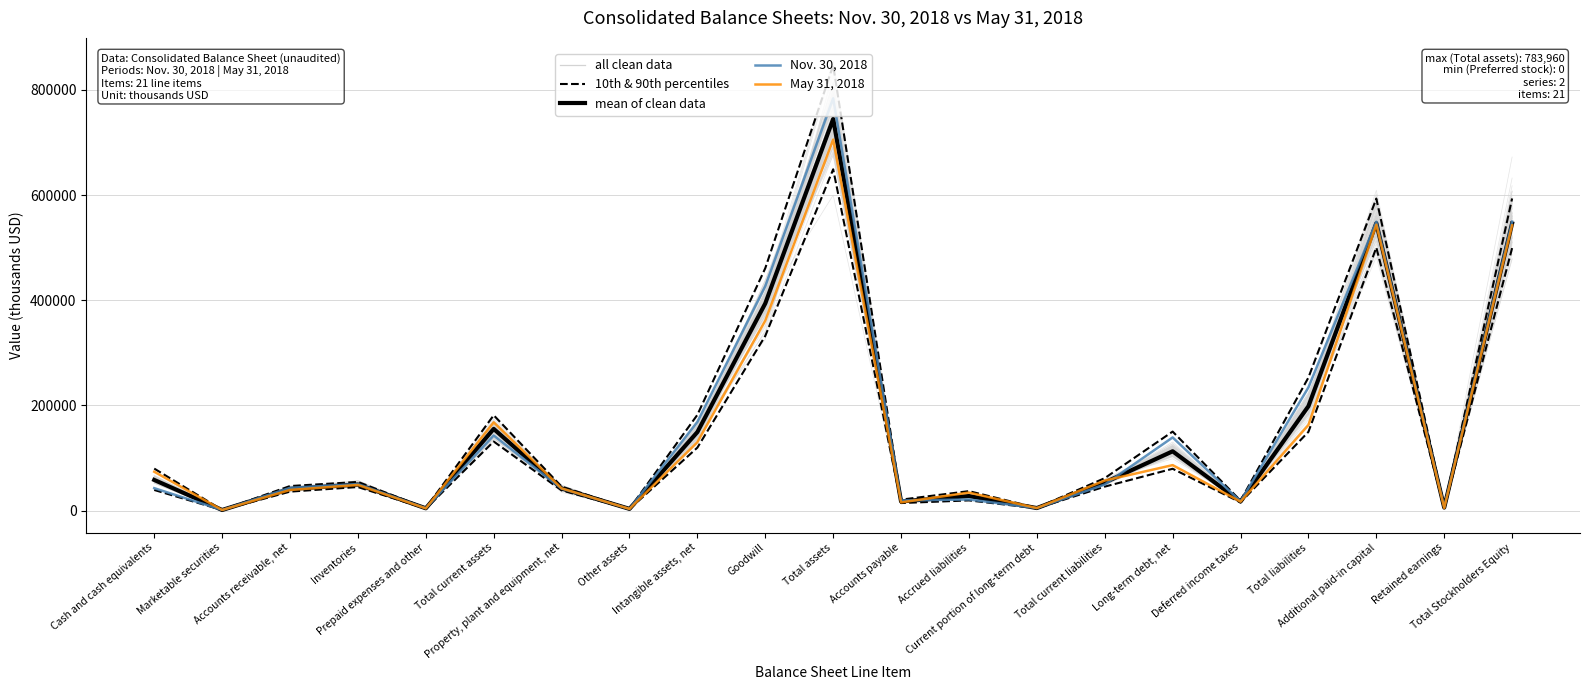

At which category is the sum across all series the highest?

Total assets